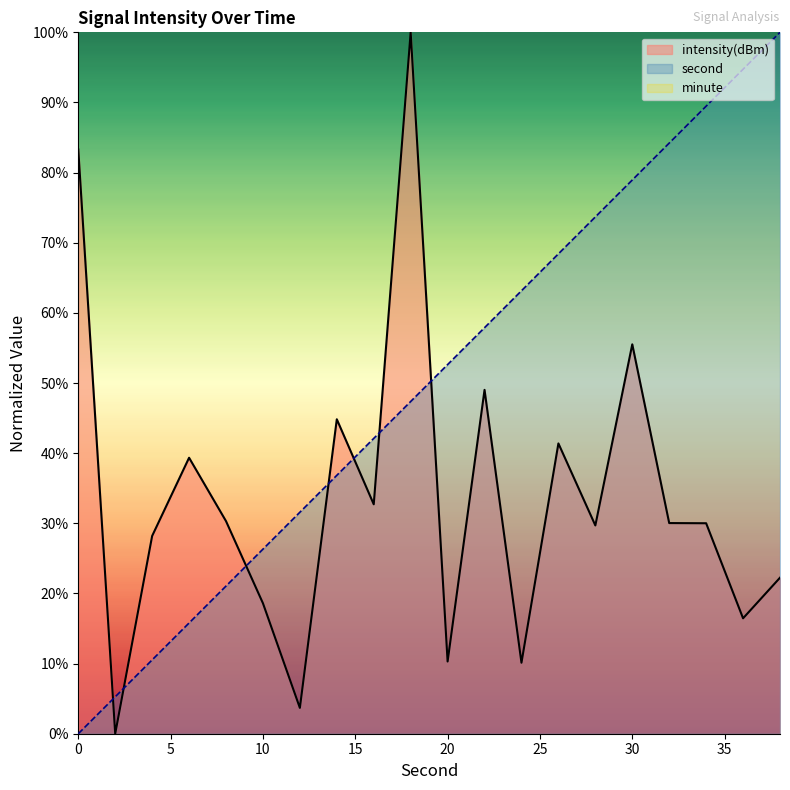

How many lines are shown in the chart?

2